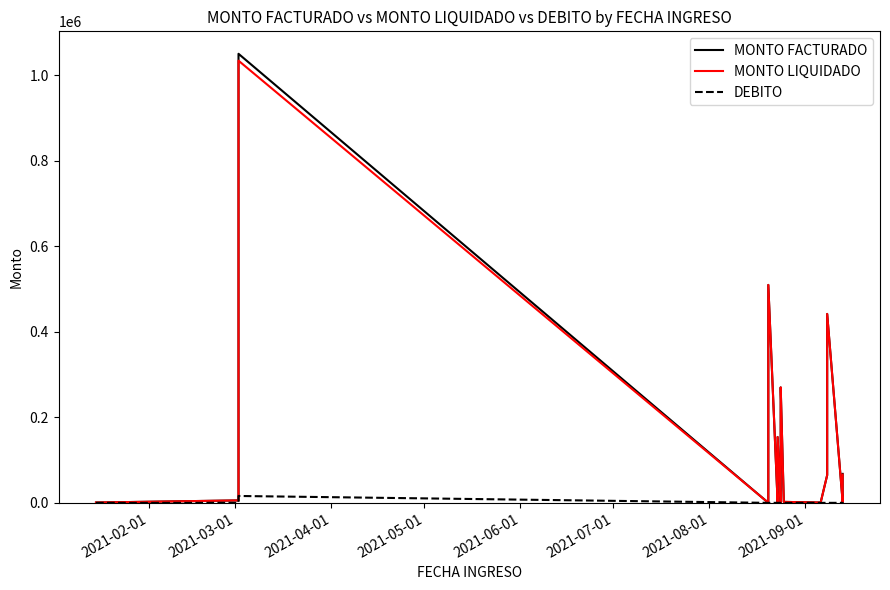

Is it true that DEBITO equals 7765 at 10?

False